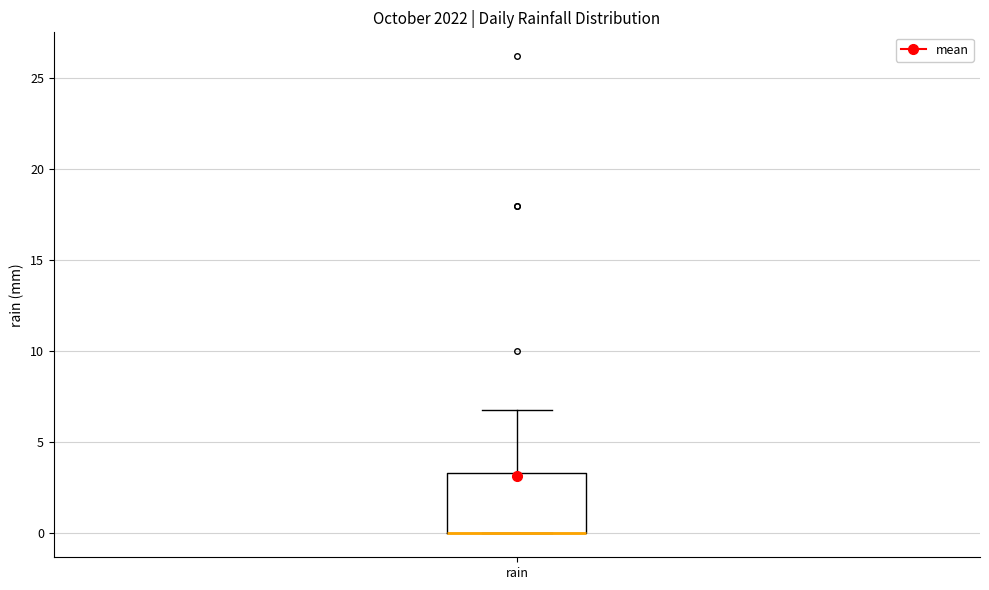

Read this box plot against the y-axis: the position of the median line, the range covered by the box, and the ends of both whiskers. The values are not printed on the chart, so give them approximately, as read against the axis.

median 0.0 (drawn on the box's lower edge), box 0.0 to 3.5, whiskers 0.0 to 7.0